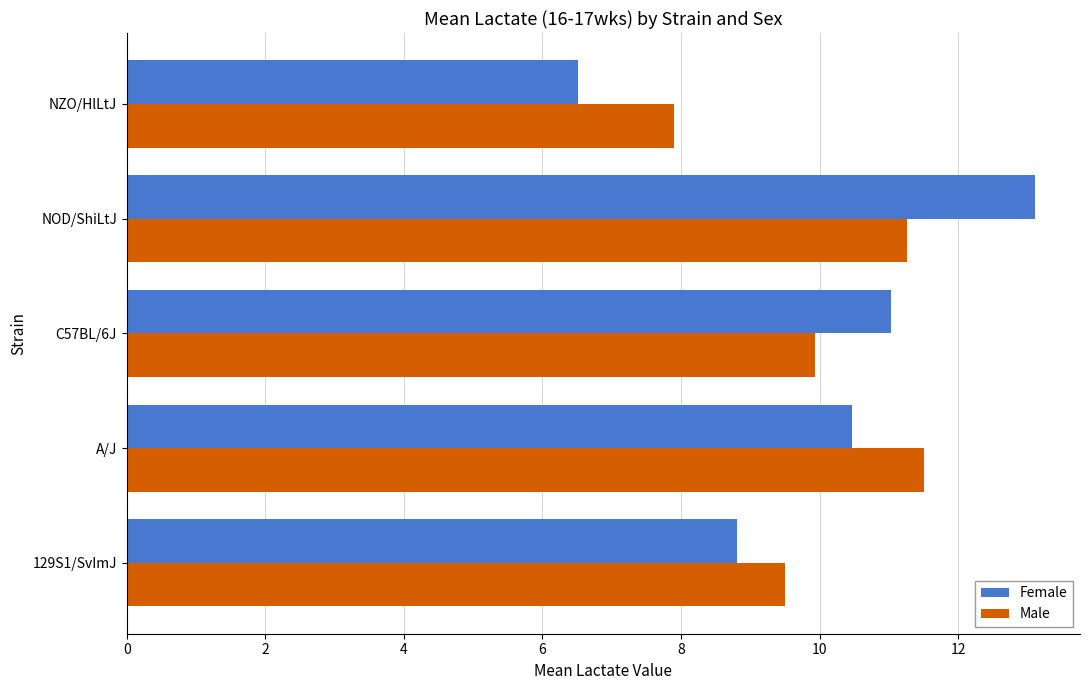

Rank the categories by Female value from lowest to highest.

NZO/HlLtJ, 129S1/SvImJ, A/J, C57BL/6J, NOD/ShiLtJ